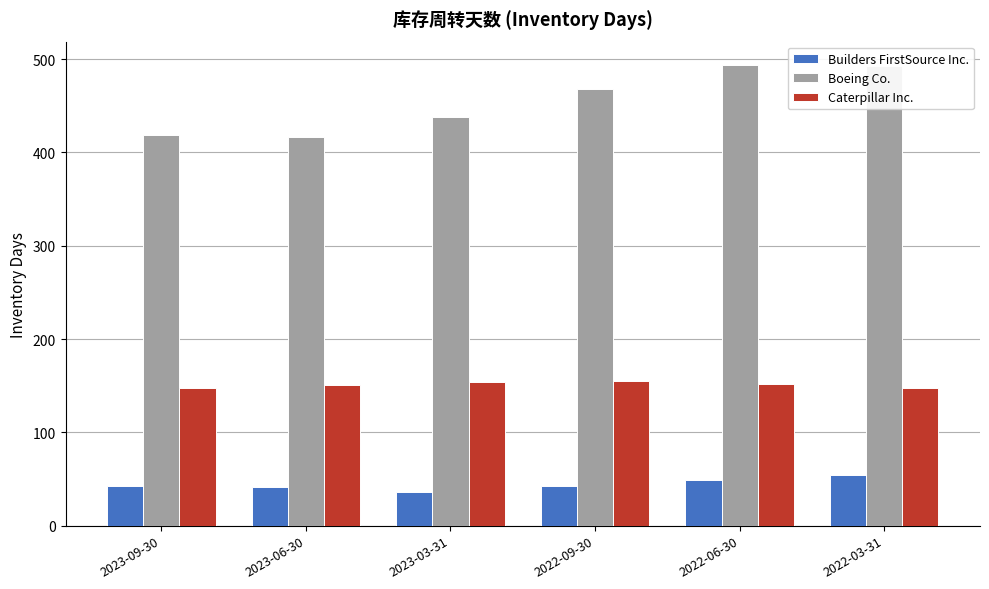

What is the lowest value of the Caterpillar Inc. series?

148